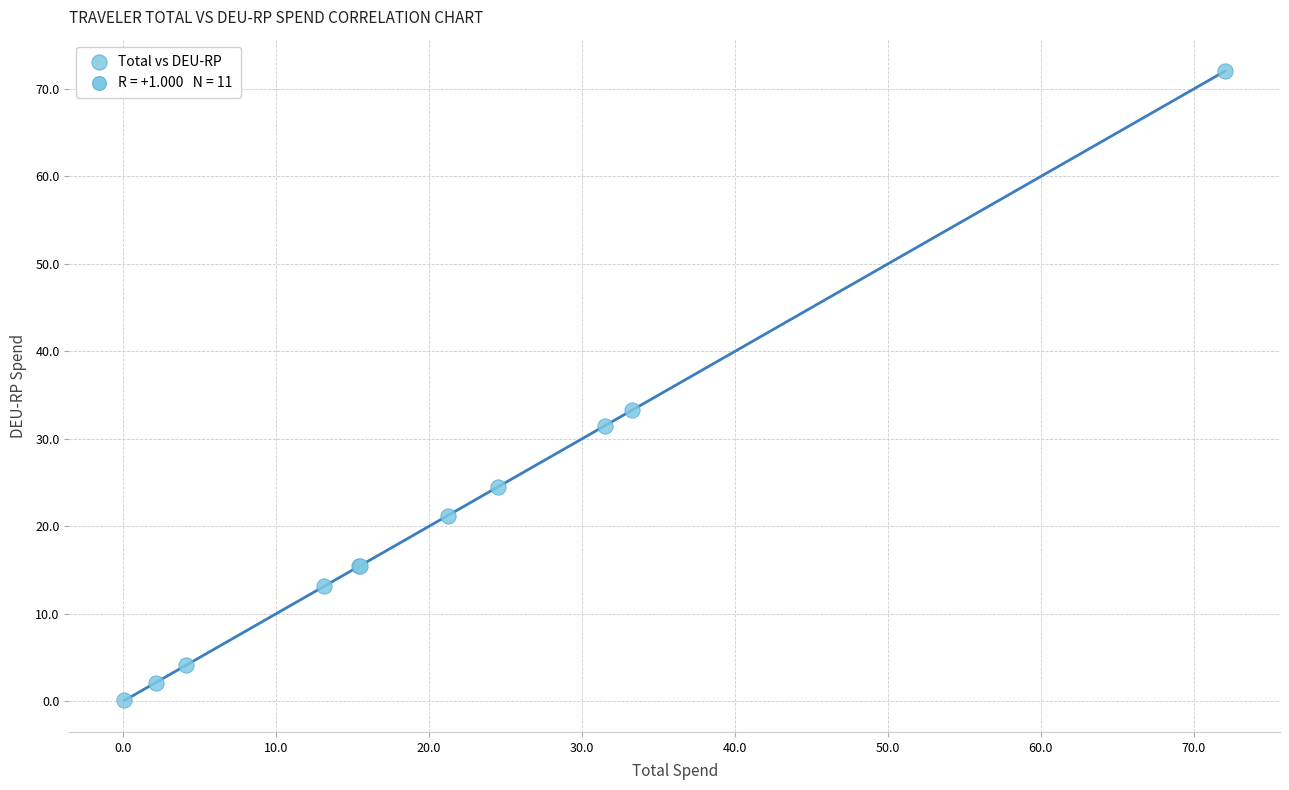

What Y value in the scatter plot is closest to 36?

33.3